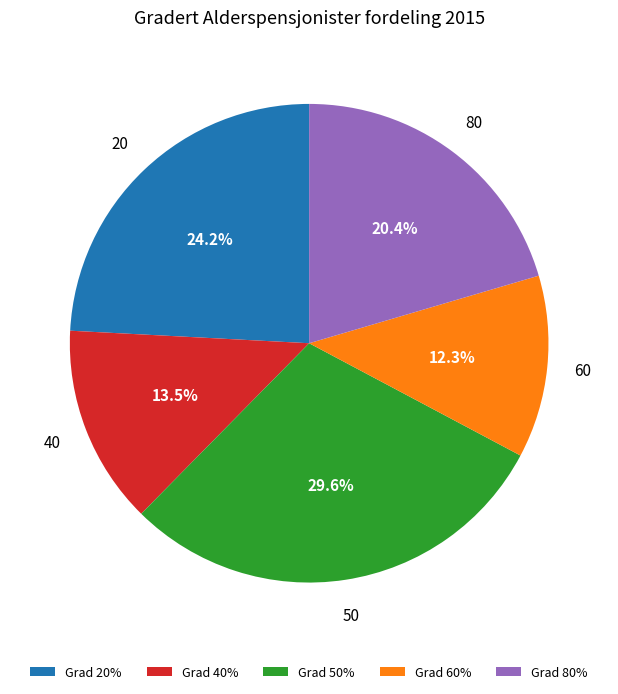

Is Grad 40% the majority of the pie?

No